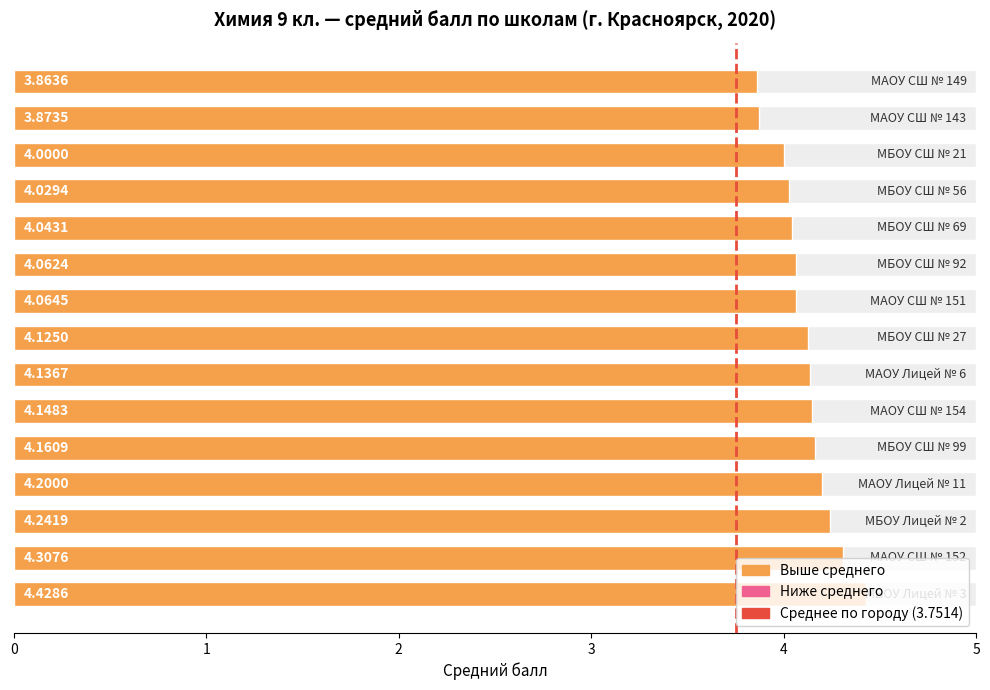

Reading right to left, list all the values displayed in this chart.

МАОУ СШ № 149=3.9	МАОУ СШ № 143=3.9	МБОУ СШ № 21=4.0	МБОУ СШ № 56=4.0	МБОУ СШ № 69=4.0	МБОУ СШ № 92=4.1	МАОУ СШ № 151=4.1	МБОУ СШ № 27=4.1	МАОУ Лицей № 6=4.1	МАОУ СШ № 154=4.1	МБОУ СШ № 99=4.2	МАОУ Лицей № 11=4.2	МБОУ Лицей № 2=4.2	МАОУ СШ № 152=4.3	МБОУ Лицей № 3=4.4